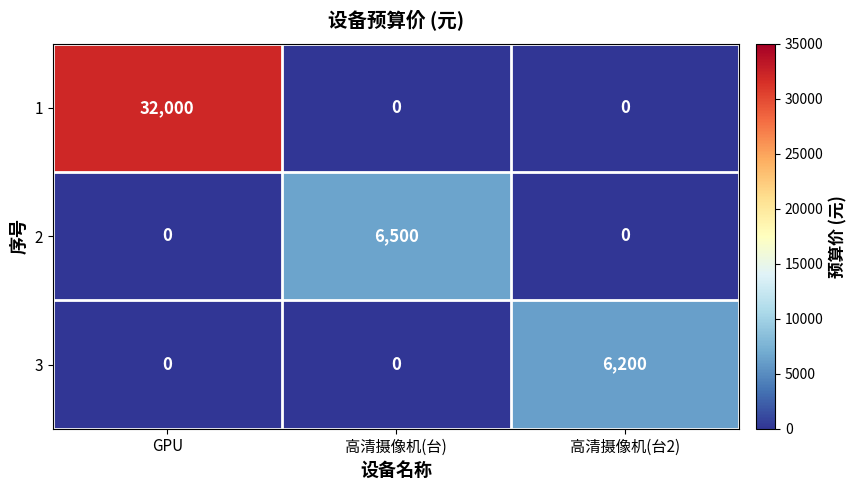

At which category is the sum across all series the highest?

GPU